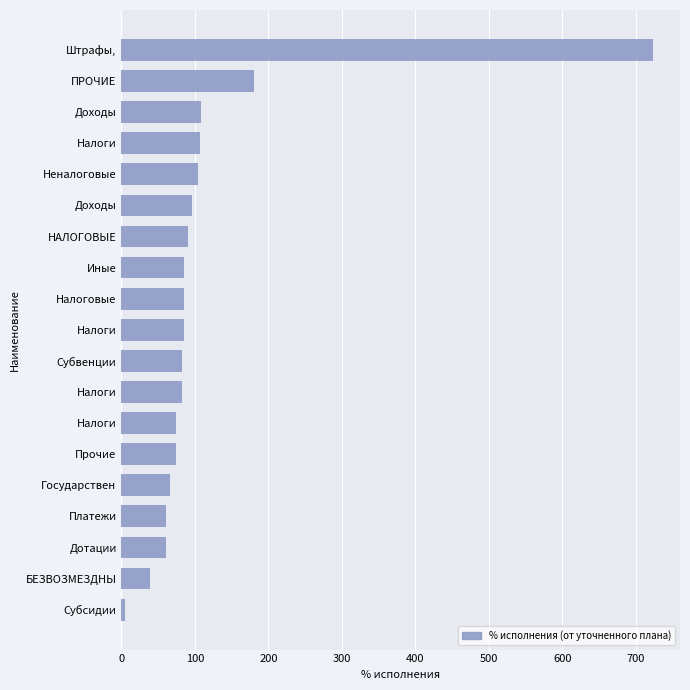

Count the number of values greater than 84.

10